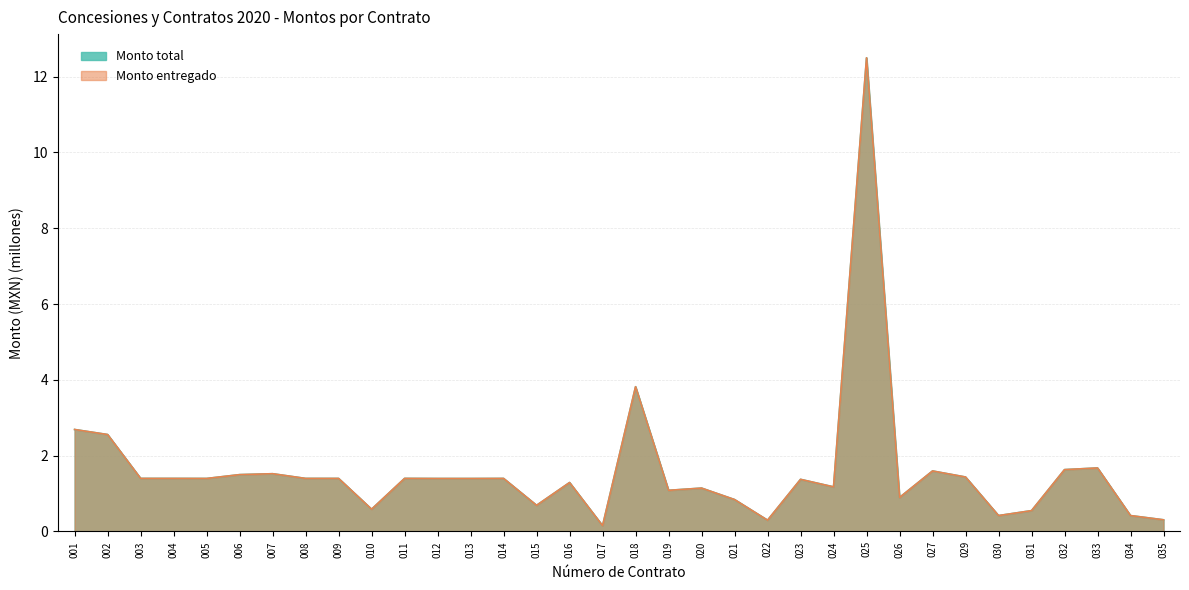

Does the chart have visible grid lines?

Yes